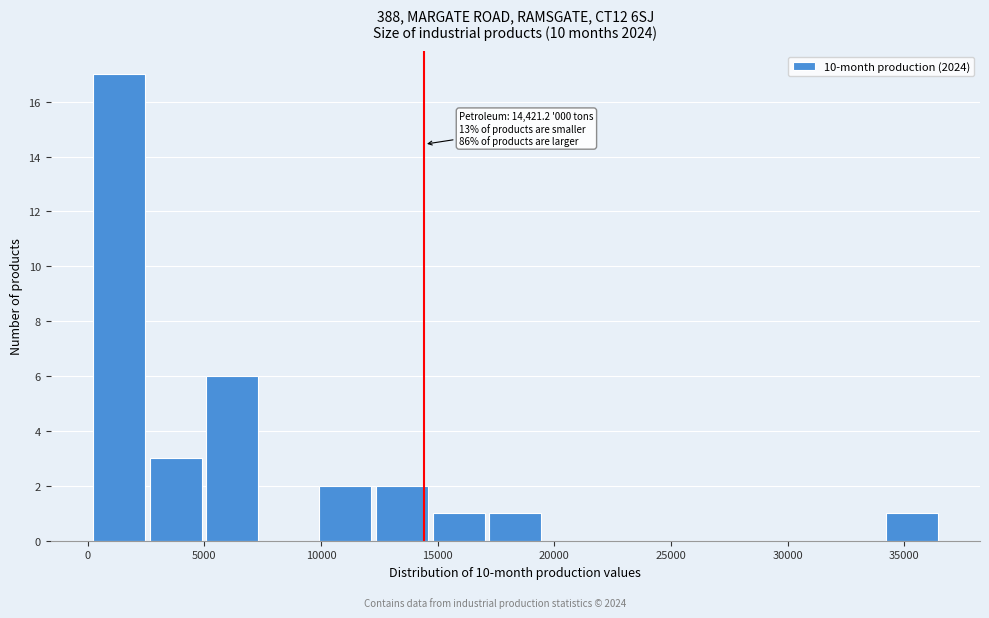

Which range on the x-axis has the tallest bar?

0 to 2500